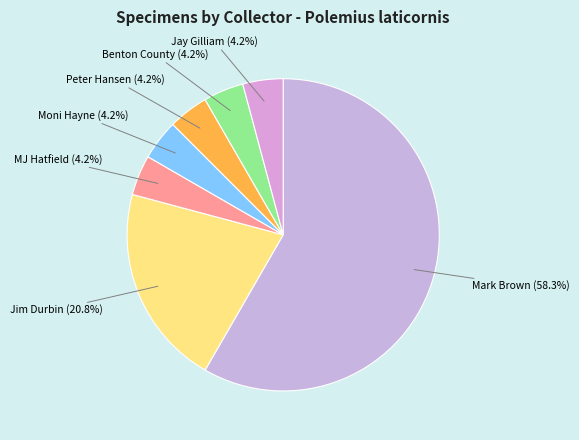

To the nearest percent, what is the combined percentage of Peter Hansen and Moni Hayne?

8%